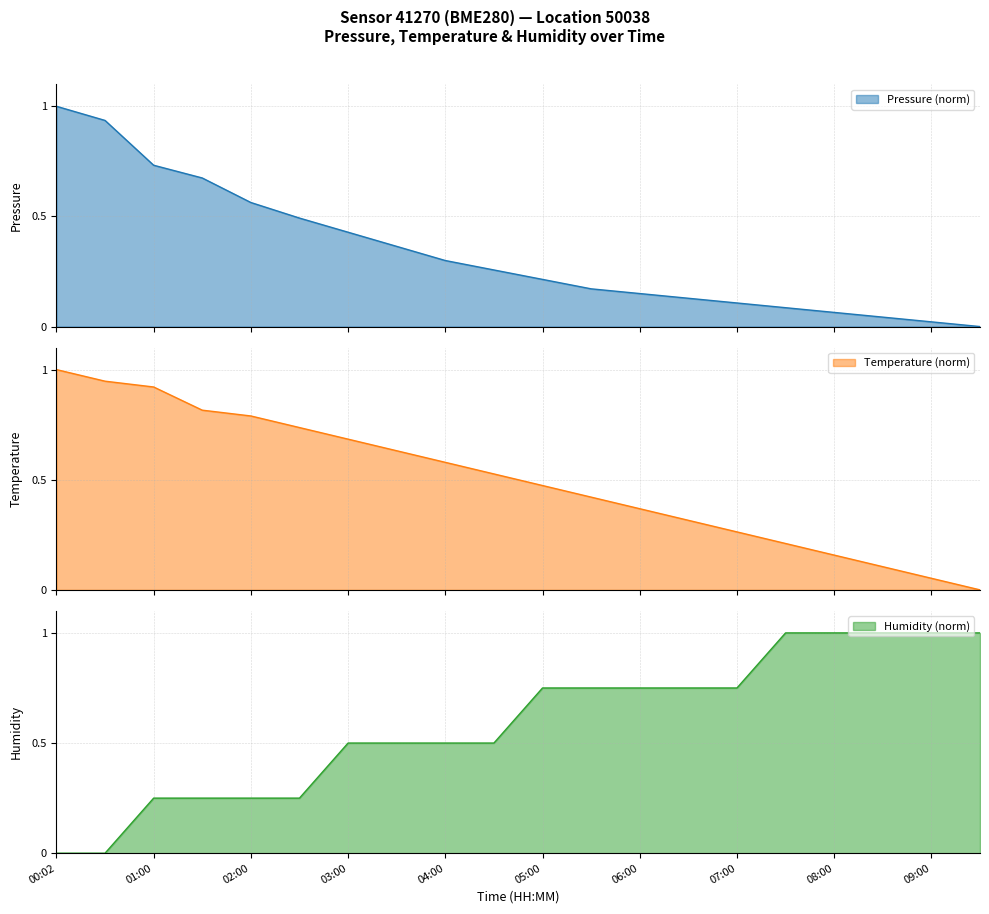

True or false: pressure has more than 2 interior local peaks.

False